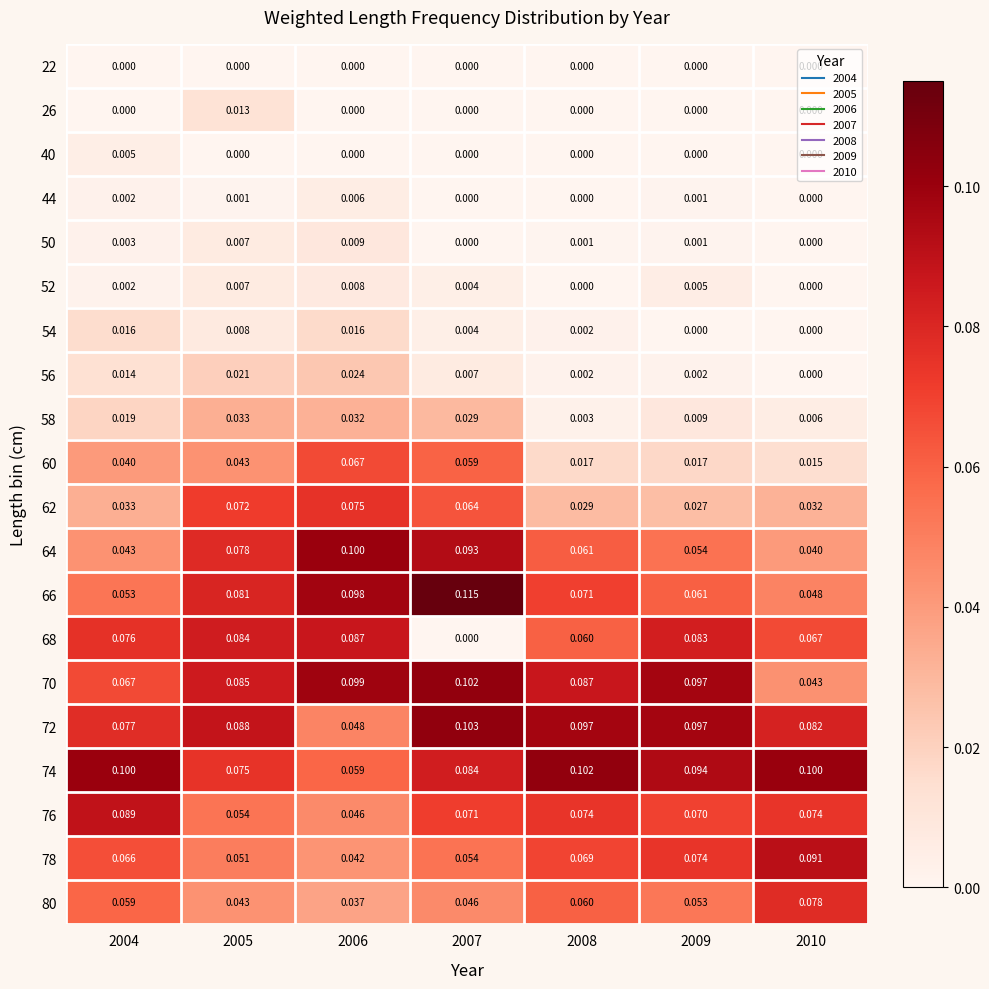

Is the value of 52 at 2004 greater than the value of 50 at 2008?

Yes